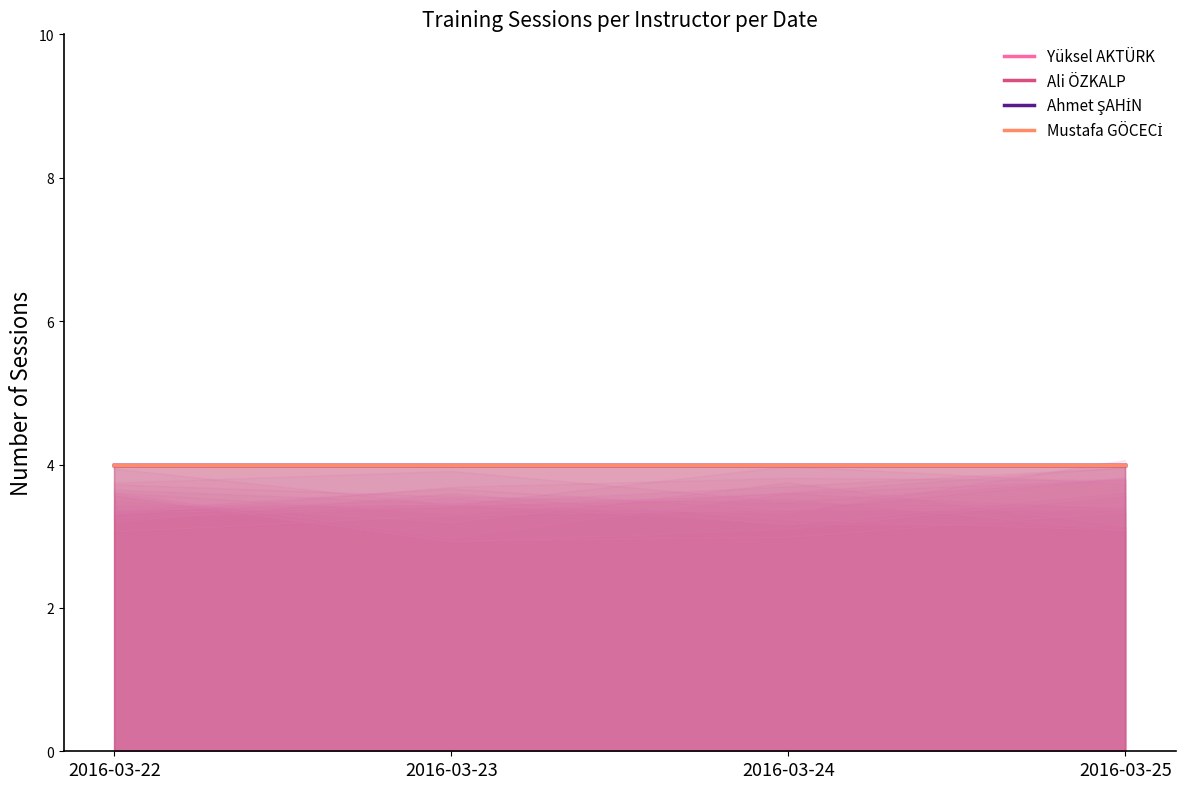

How many lines are shown in the chart?

4